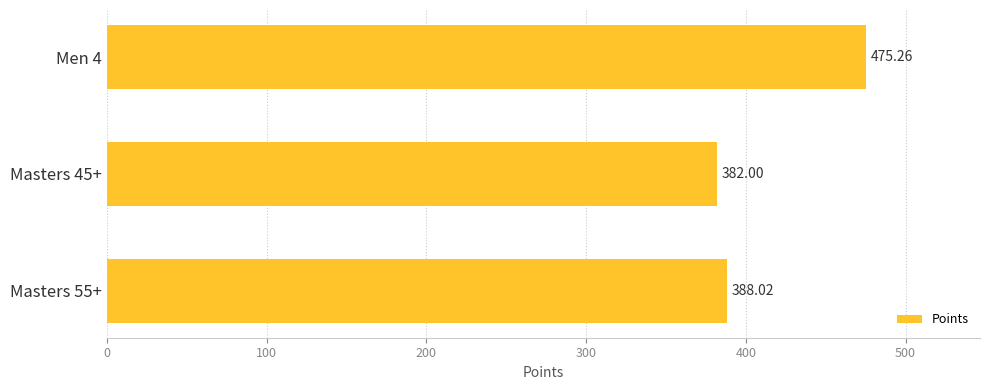

What is the ratio of the value at Men 4 to the value at Masters 45+?

1.2